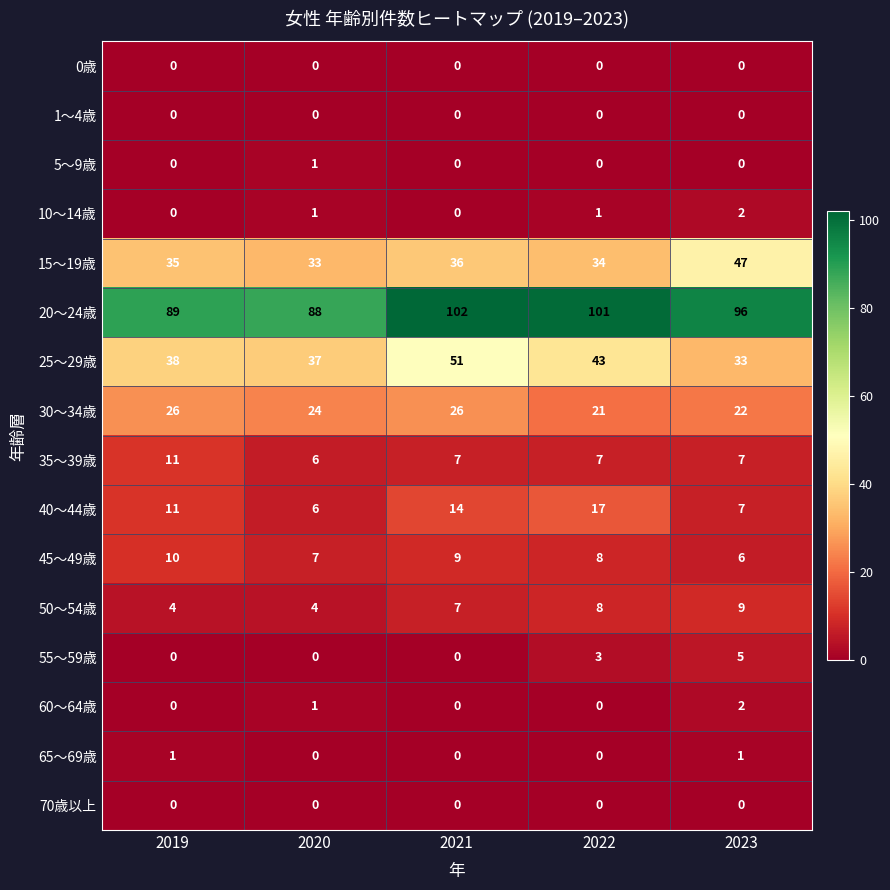

Which series has the largest range (max minus min)?

25～29歳